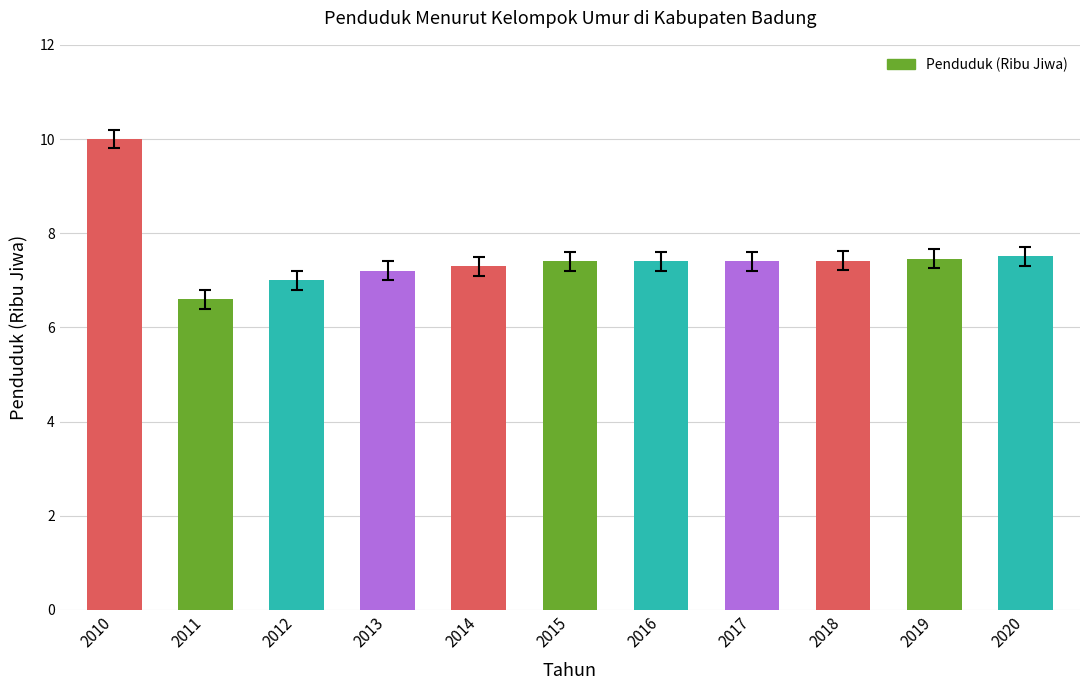

What is the average value?

7.5